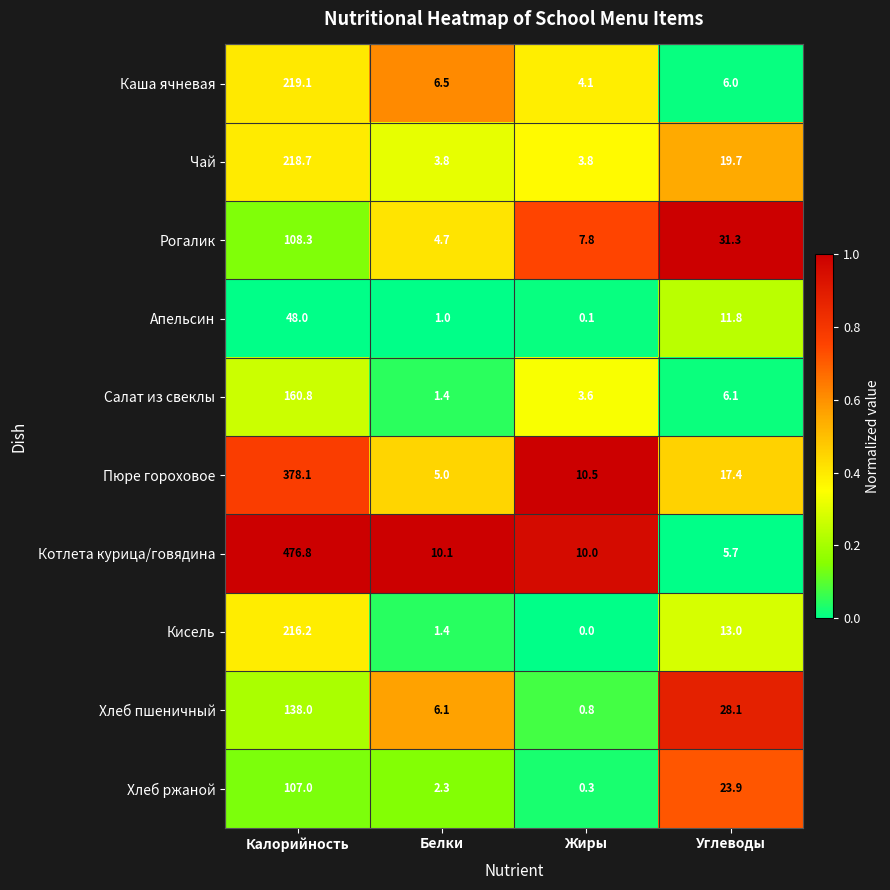

True or false: Котлета курица/говядина has a value of 10.1 at Белки.

True